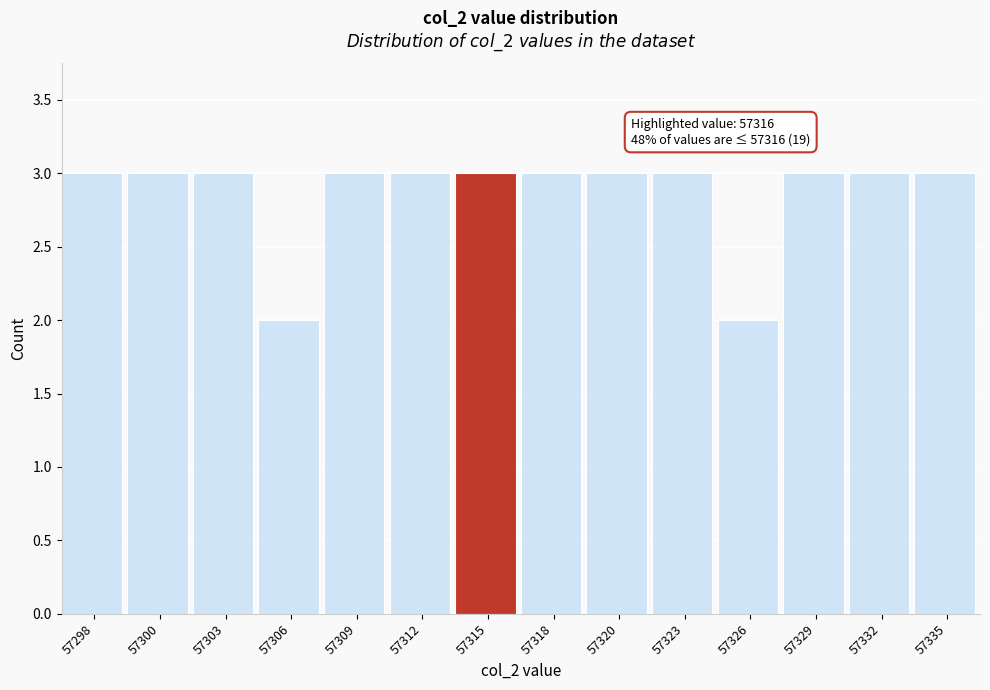

Reading right to left, what are all the values shown in this chart?

3	3	3	2	3	3	3	3	3	3	2	3	3	3